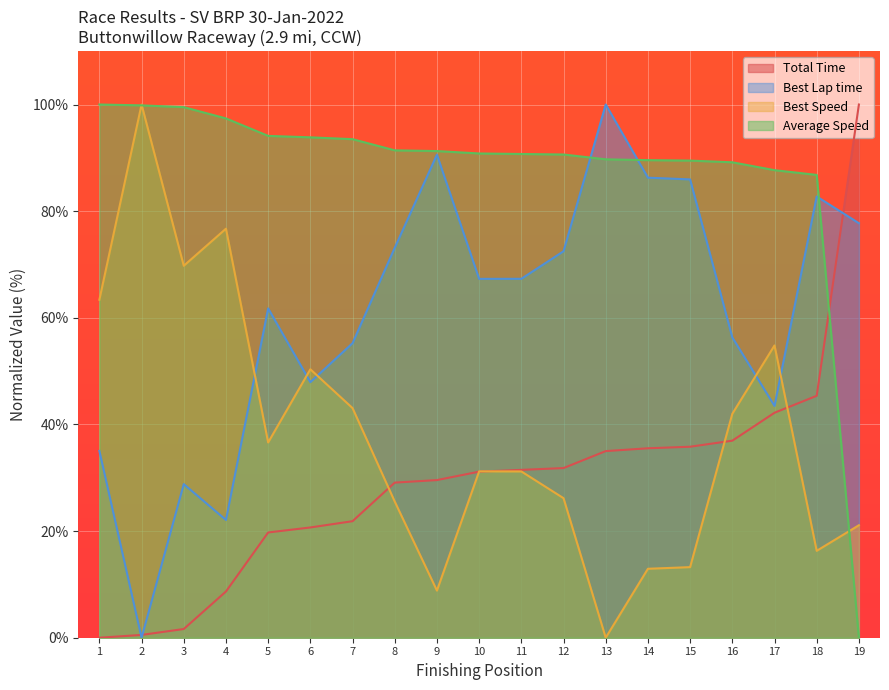

The value of Best Speed at 13 is 0.0. True or false?

True